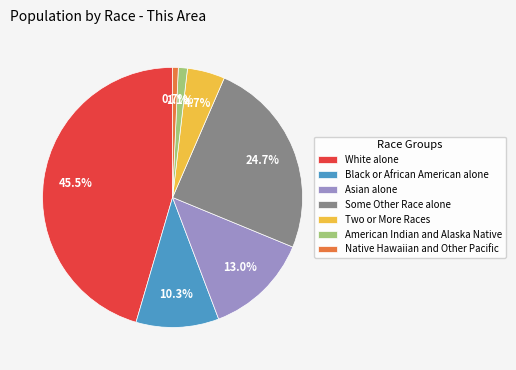

Count the number of slices in the pie.

7